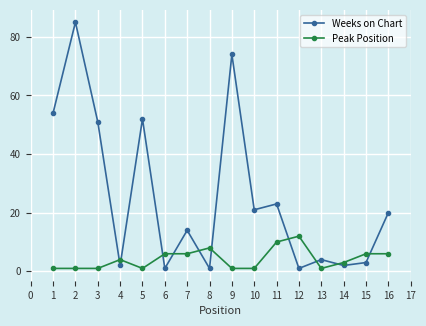

At 11, list the series in order from smallest to largest.

Peak Position, Weeks on Chart